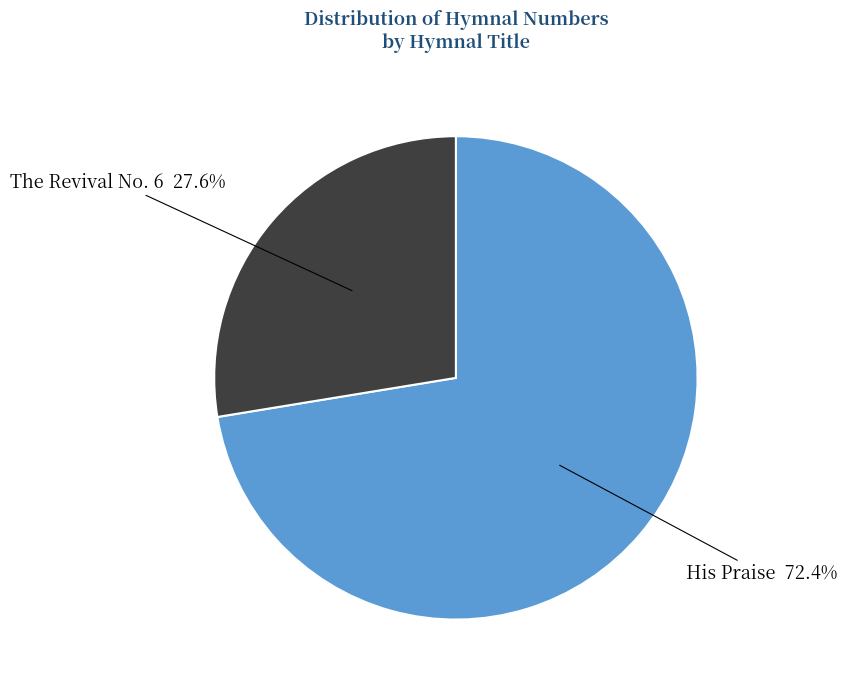

Is it true that His Praise is 72% of the pie?

True